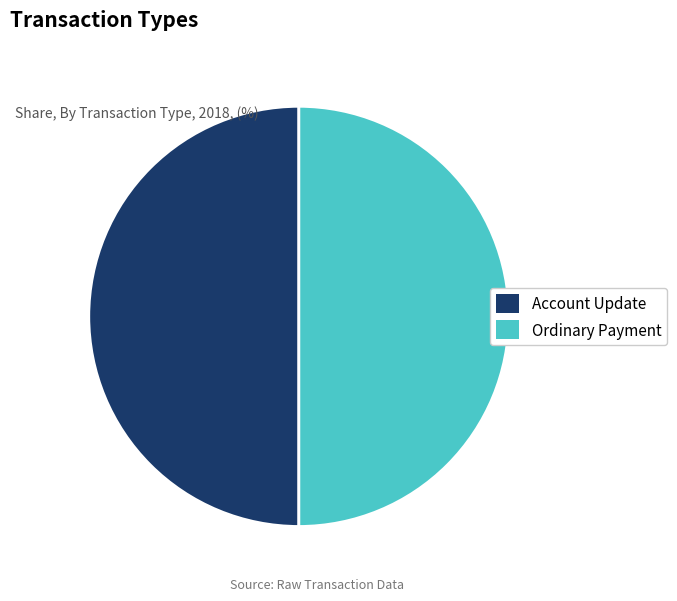

The Account Update slice represents 40% of the pie. True or false?

False